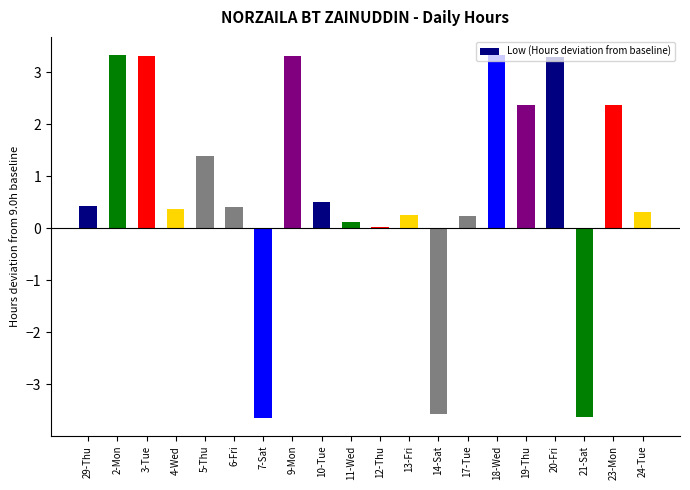

The value at 6-Fri is 0.4. True or false?

True